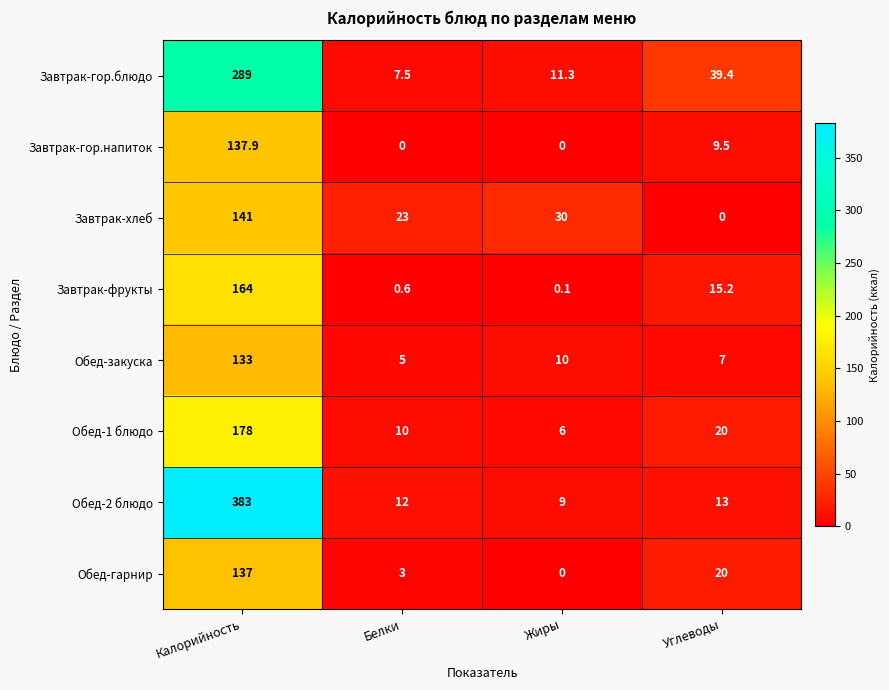

What is the spread (max minus min) of values at Калорийность?

250.0